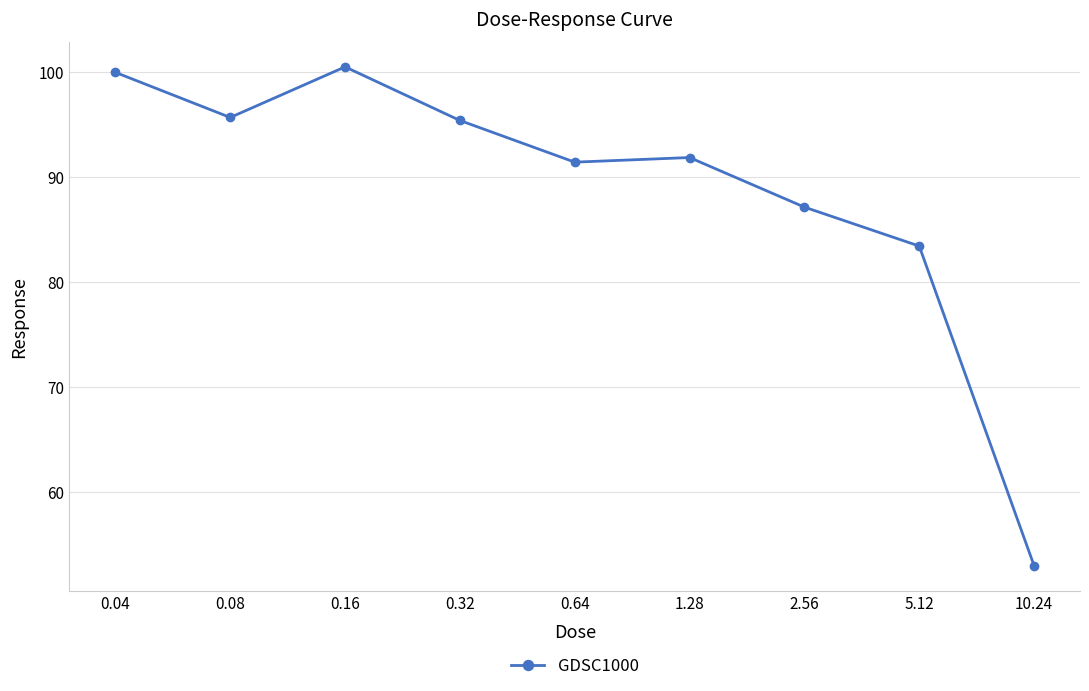

Reading right to left, list all the values displayed in this chart.

52.9	83.4	87.1	91.8	91.4	95.3	100.5	95.6	99.9